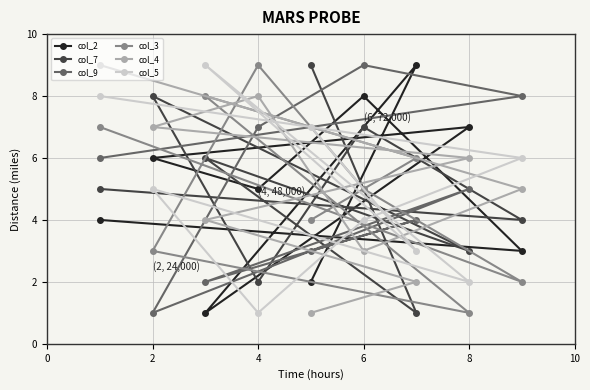

How many lines are shown in the chart?

6